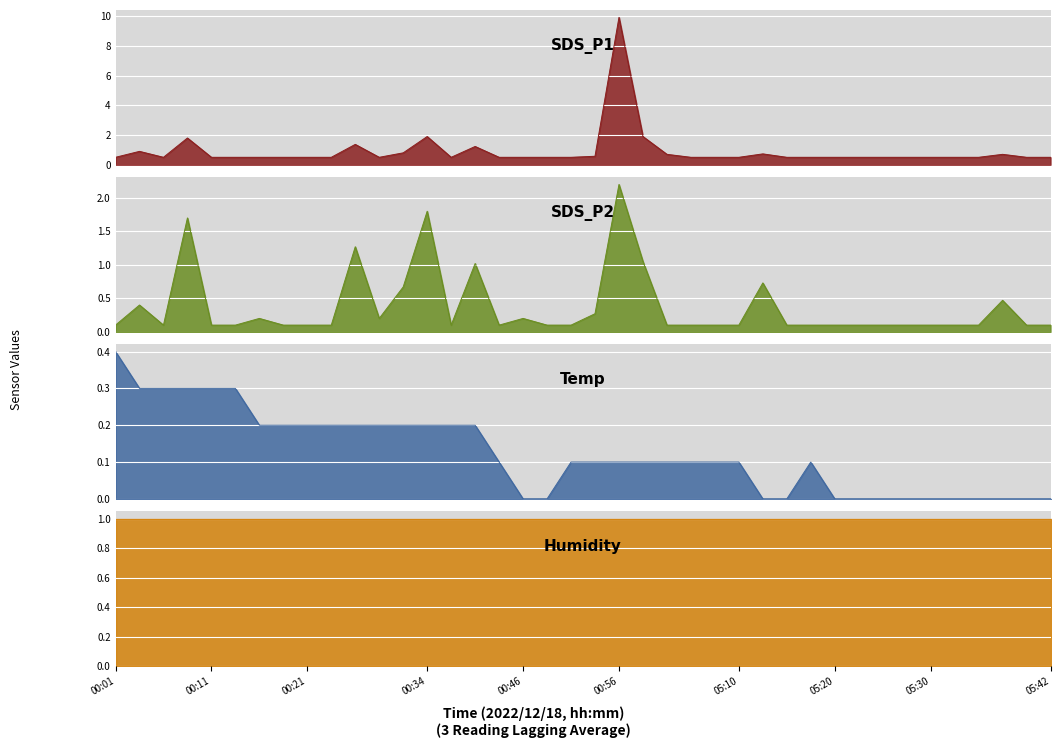

True or false: SDS_P1 and Temp intersect in this chart.

False